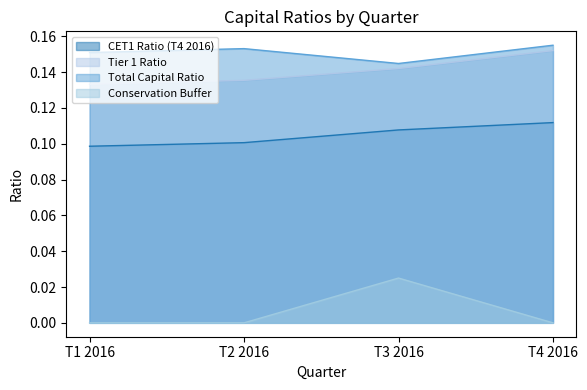

Which category has the lowest value across all series?

T1 2016